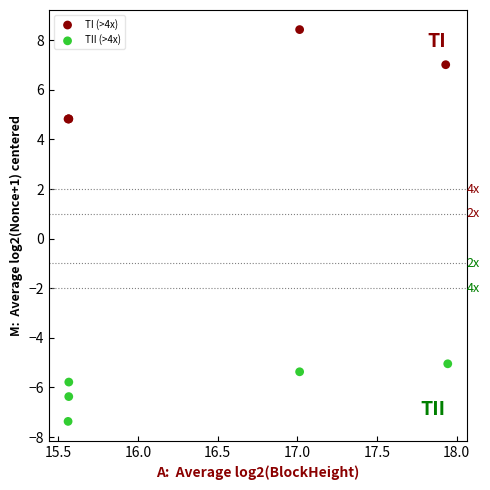

Which series reaches the minimum Y coordinate?

TII (>4x)